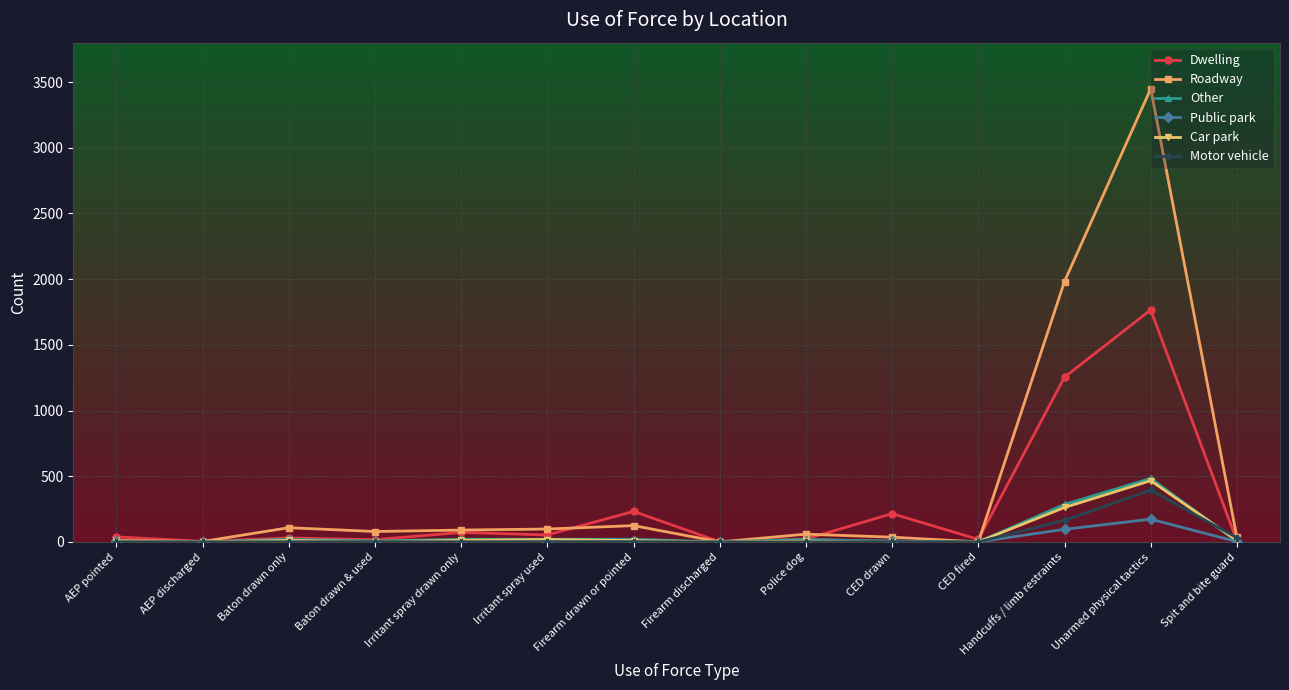

At which label is Motor vehicle closest to 197?

Handcuffs / limb restraints